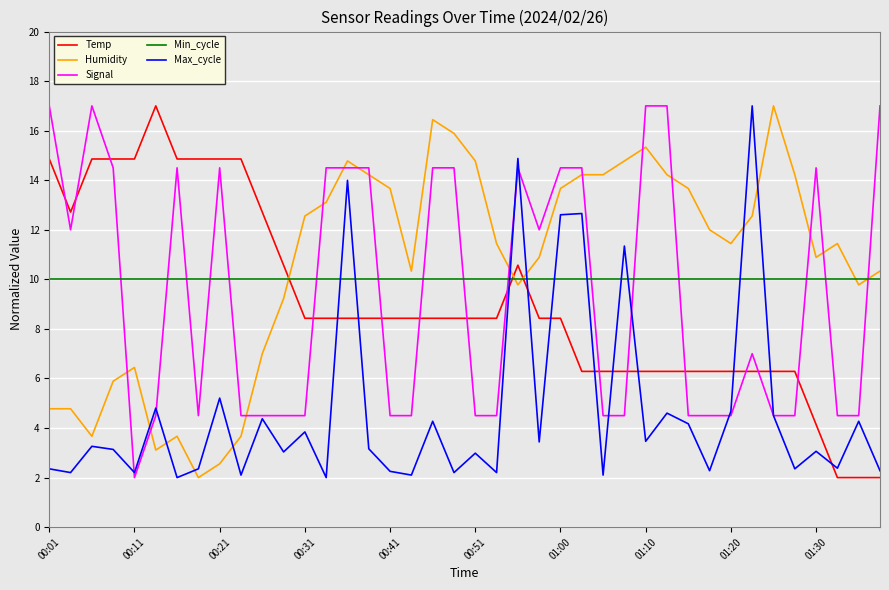

Count the number of data series in this chart.

5